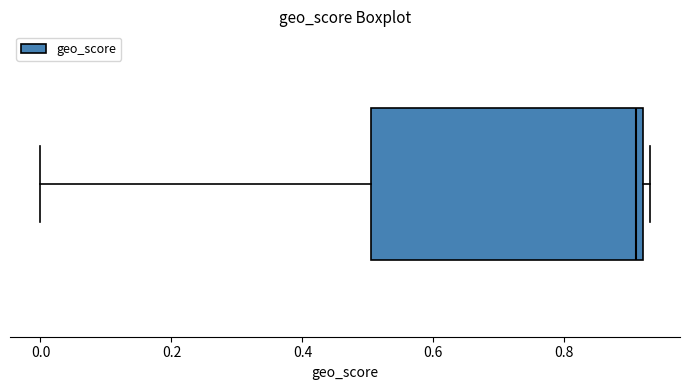

Read this box plot against the x-axis: the position of the median line, the range covered by the box, and the ends of both whiskers. The values are not printed on the chart, so give them approximately, as read against the axis.

median 0.92 (just left of the box's right edge), box 0.50 to 0.92, whiskers 0.00 to 0.94